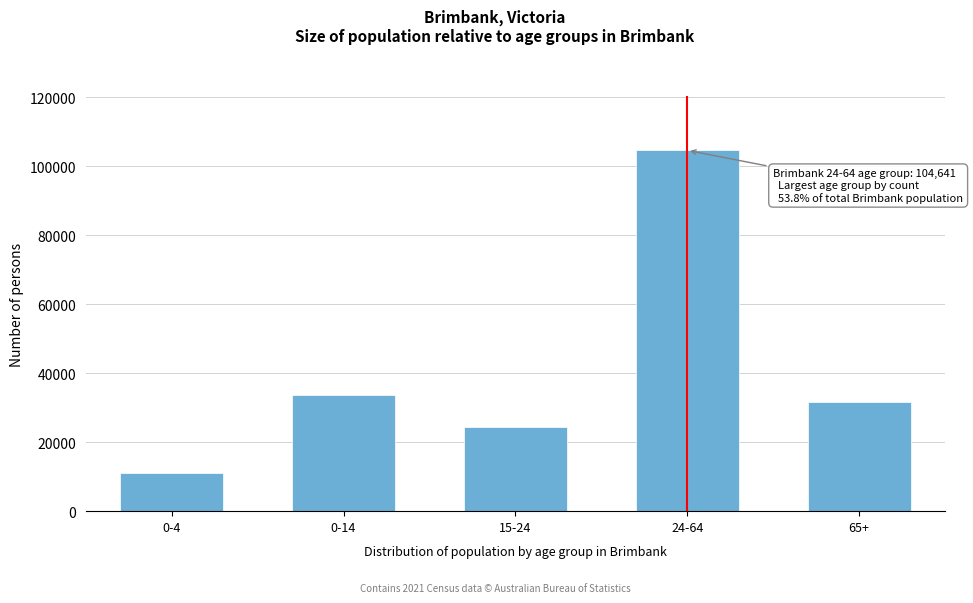

Reading left to right, extract all data points from this chart.

10994	33767	24537	104641	31686